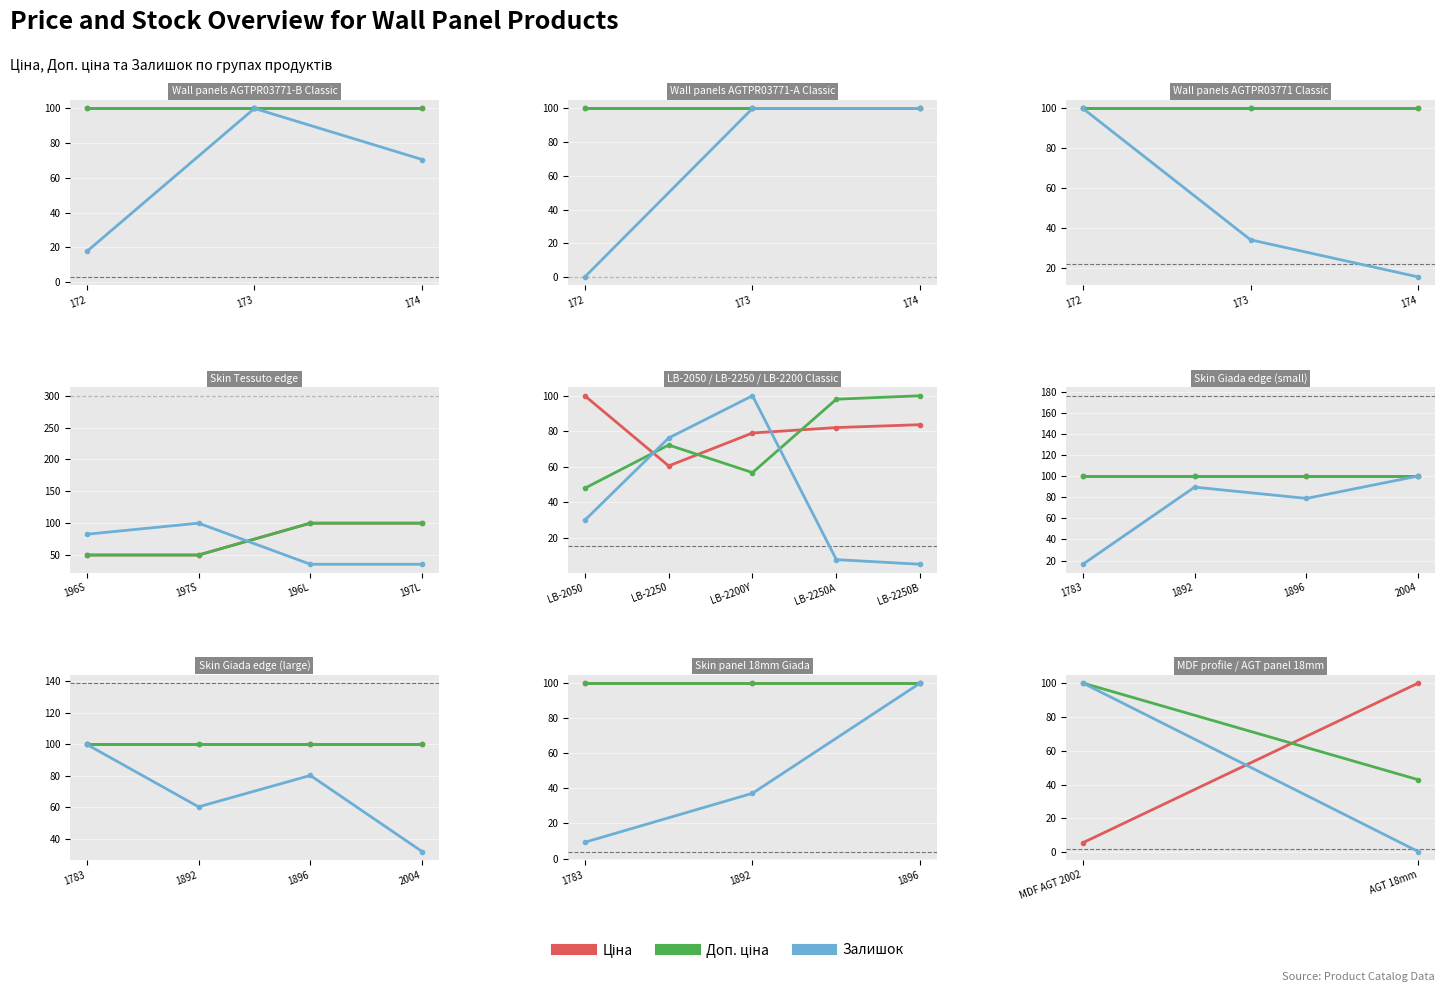

Is this an area chart (filled region under the line)?

No